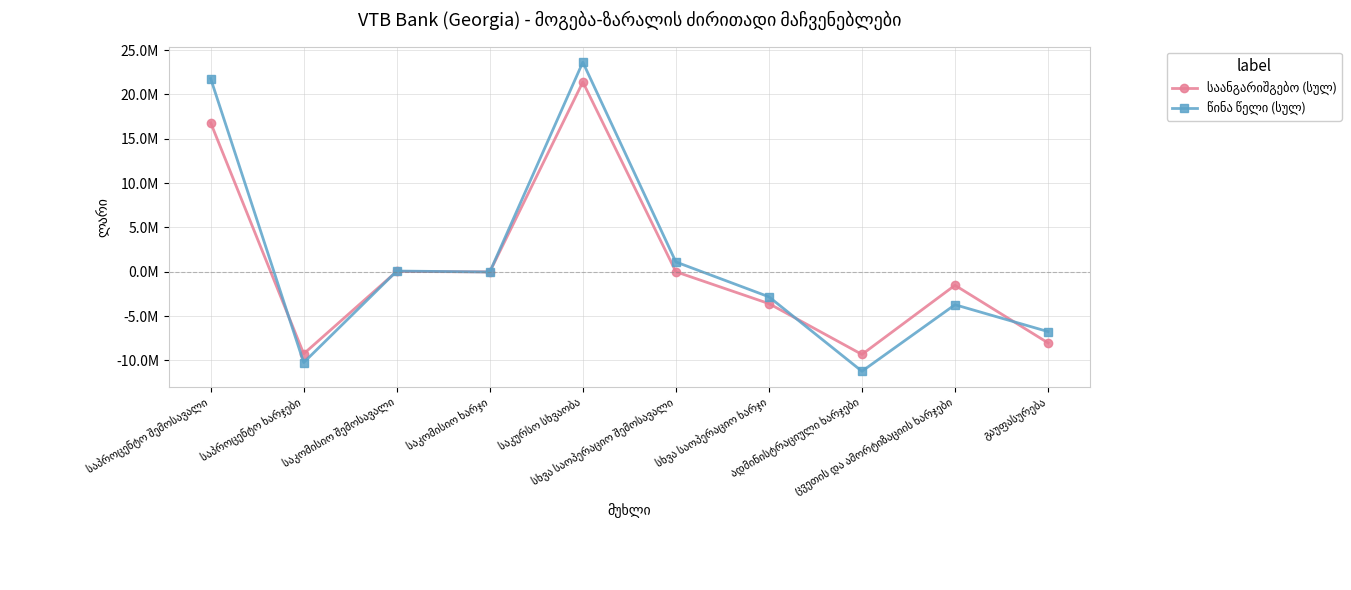

Which series has the widest spread of values?

წინა წელი (სულ)